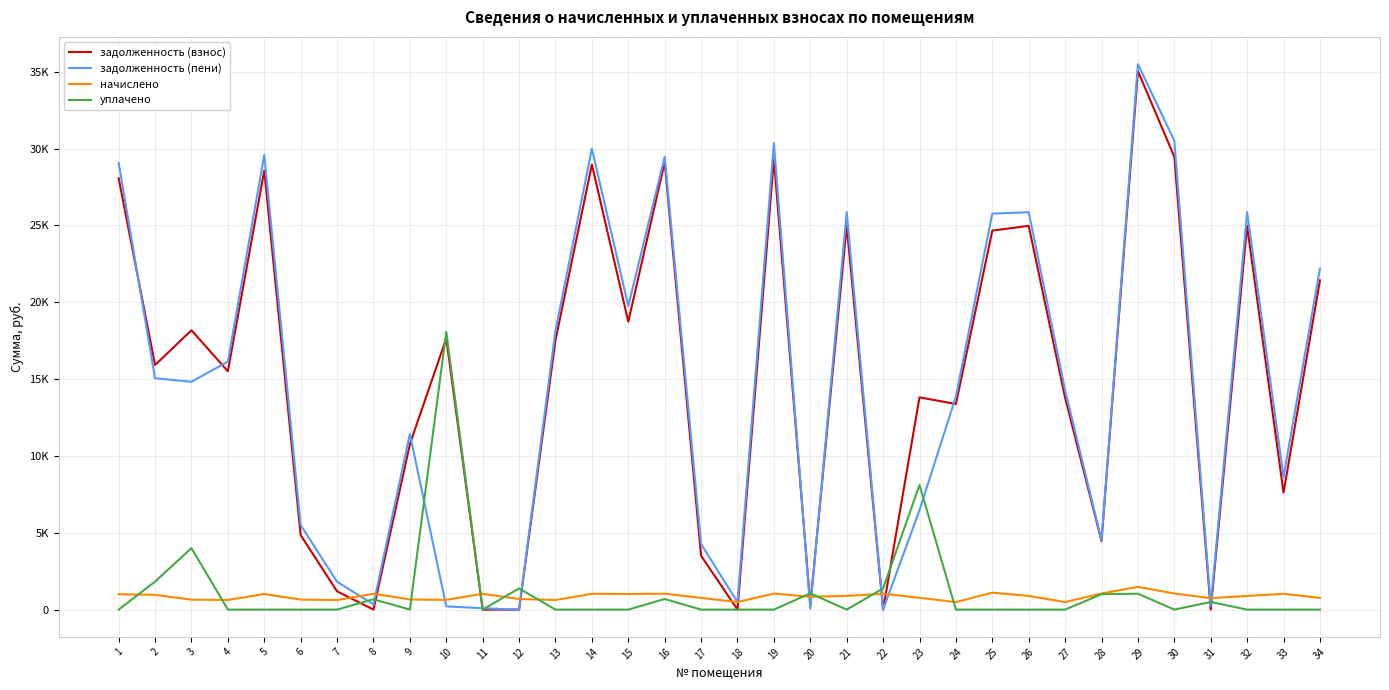

What is the total value across all series at 16?

60291.5